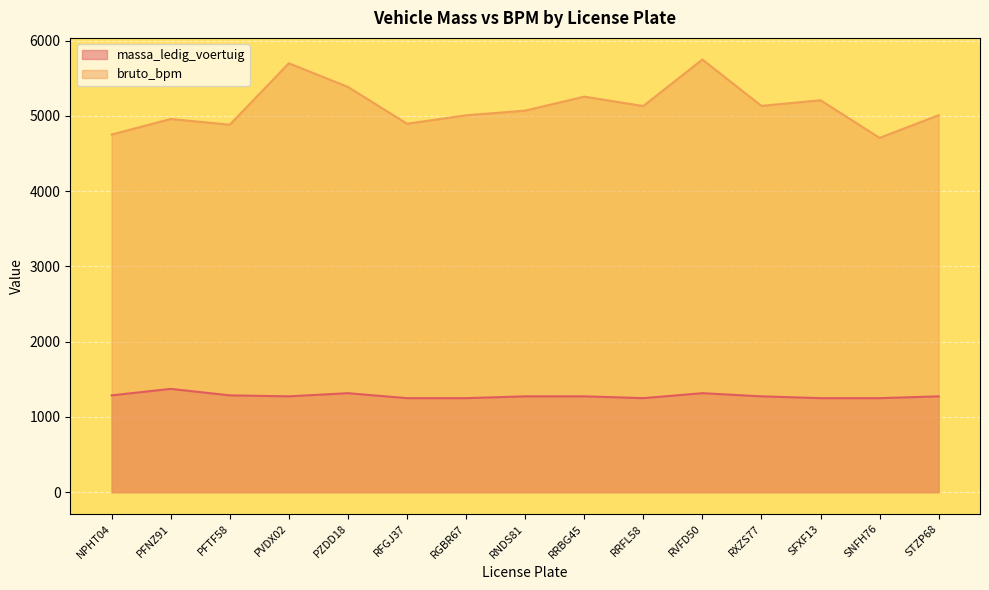

Reading right to left, extract all data points from this chart.

massa_ledig_voertuig: 1274	1250	1250	1274	1316	1250	1274	1274	1250	1250	1316	1274	1287	1373	1287
bruto_bpm: 5009	4708	5208	5133	5749	5131	5256	5070	5008	4896	5385	5699	4883	4959	4752